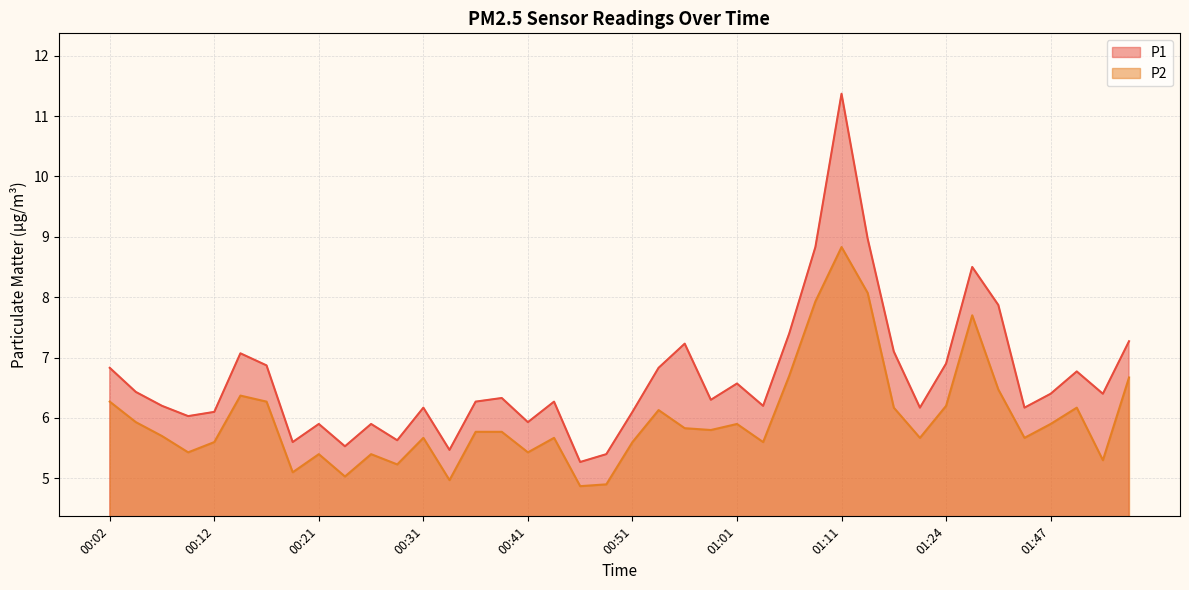

What is the difference between the maximum and second lowest values in the P1 series?

6.0